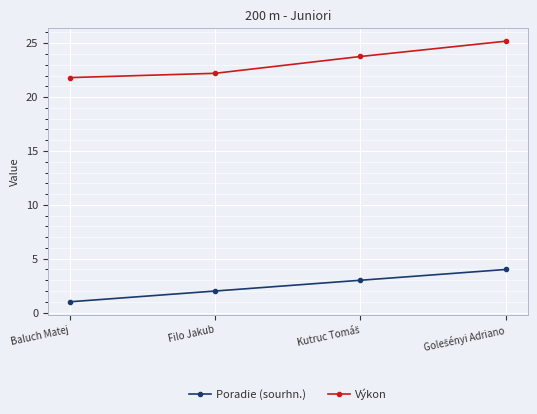

What is the label of the 4th point from the right?

Baluch Matej